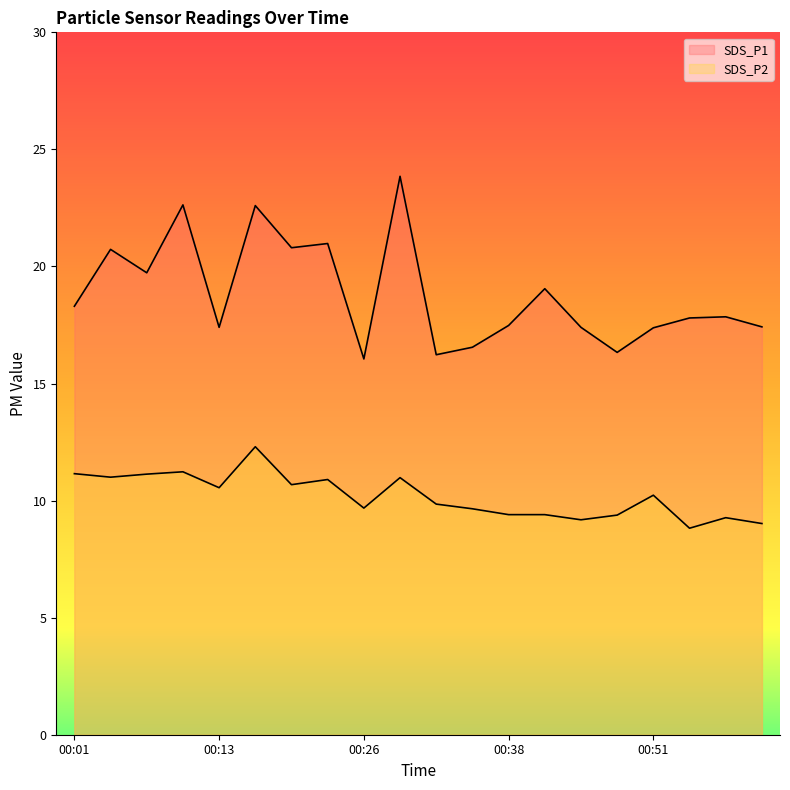

What is the average value of the SDS_P2 series?

10.2